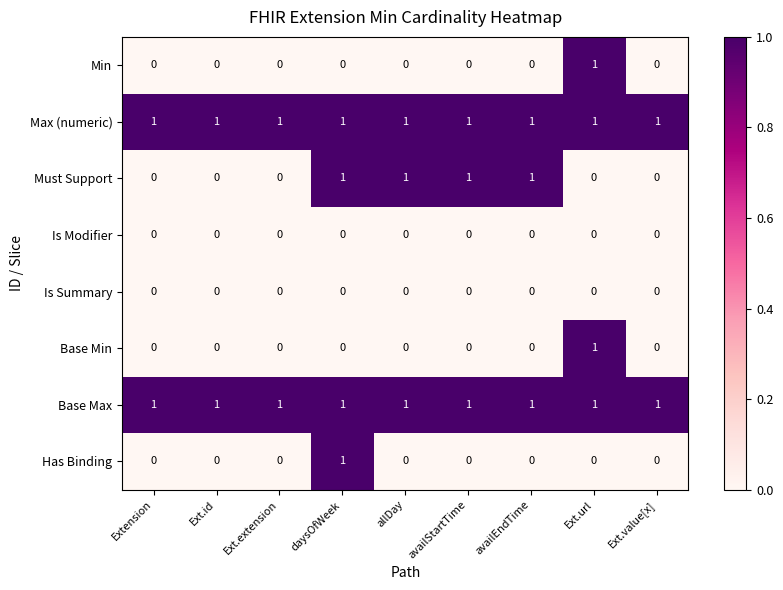

What is the greatest value displayed?

1